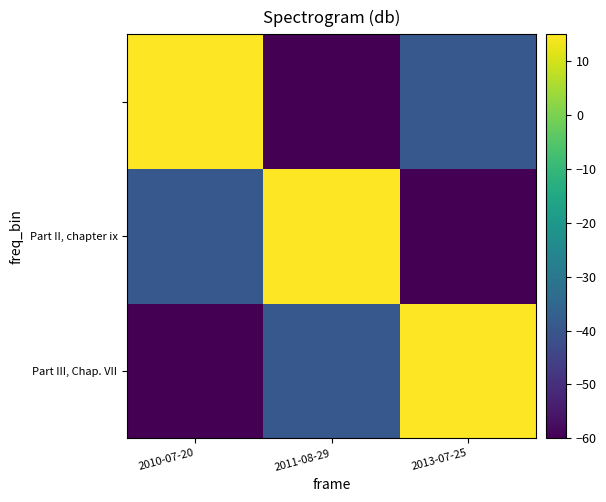

What is the greatest value displayed?

15.0